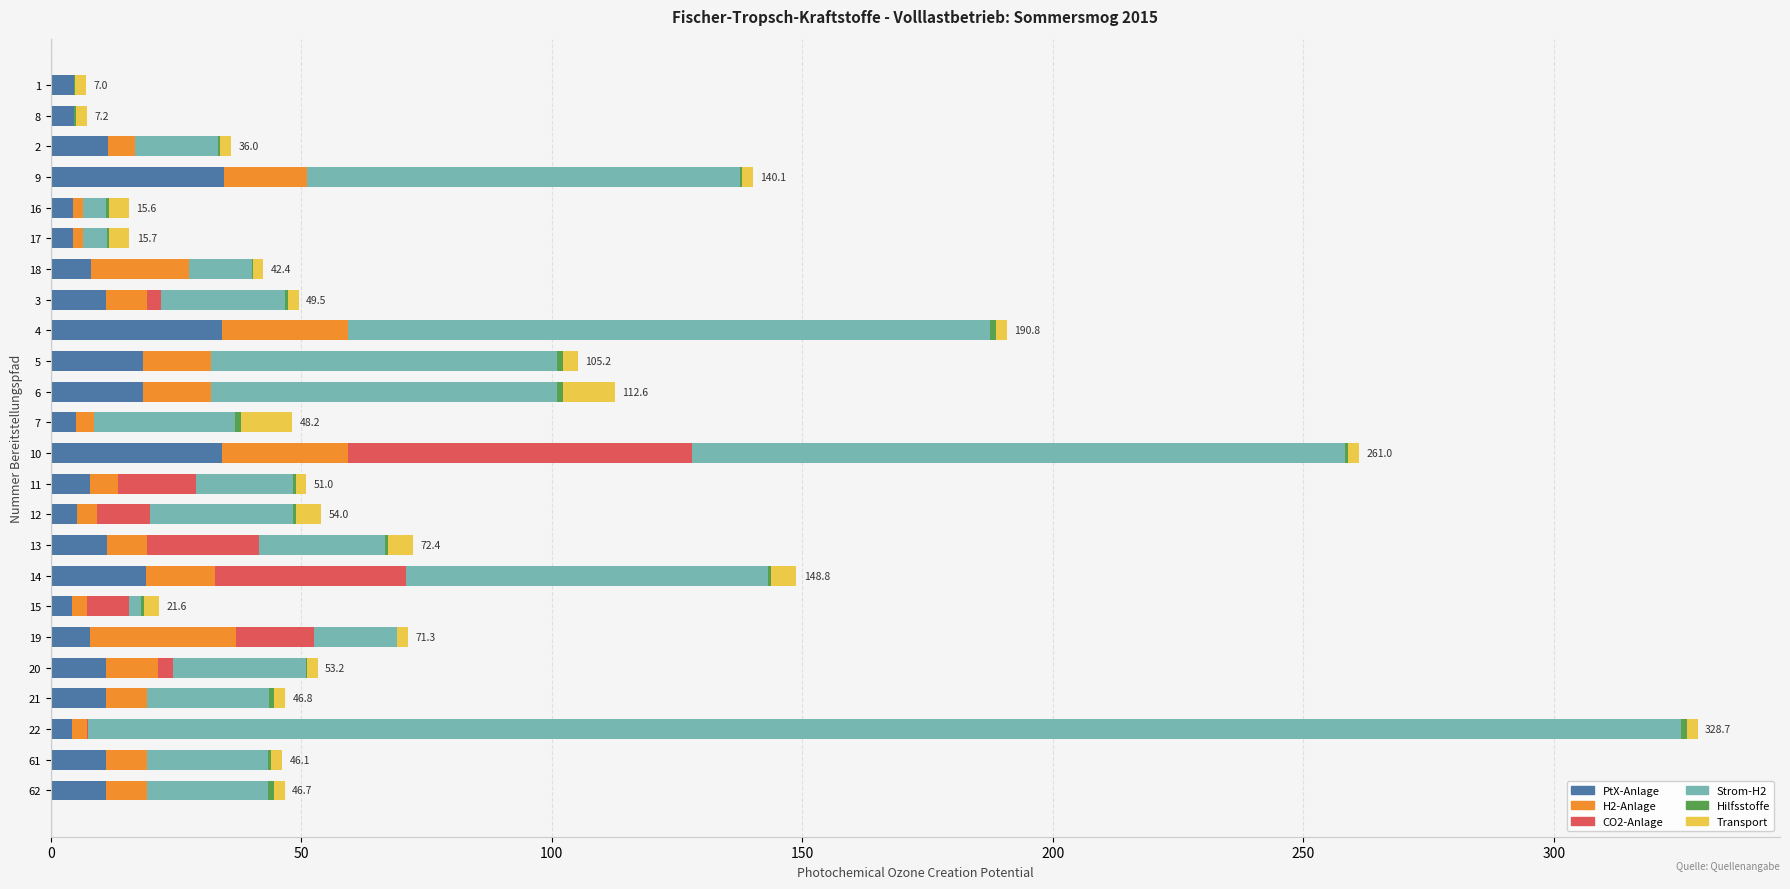

What is the highest value of the PtX-Anlage series?

34.5